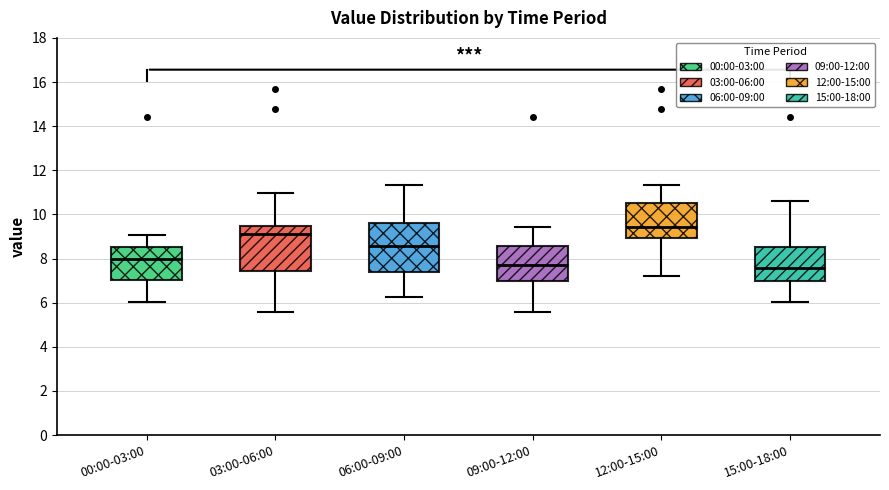

Which box's median line is the highest?

12:00-15:00